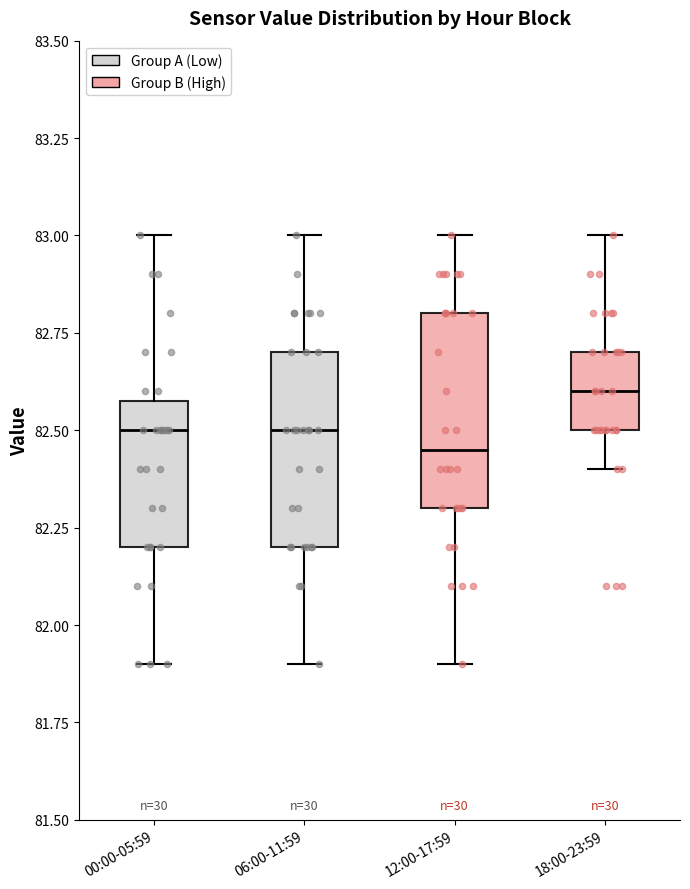

Where does the median line of the box for 12:00-17:59 sit on the y-axis? The values are not printed on the chart, so give them approximately, as read against the axis.

82.45